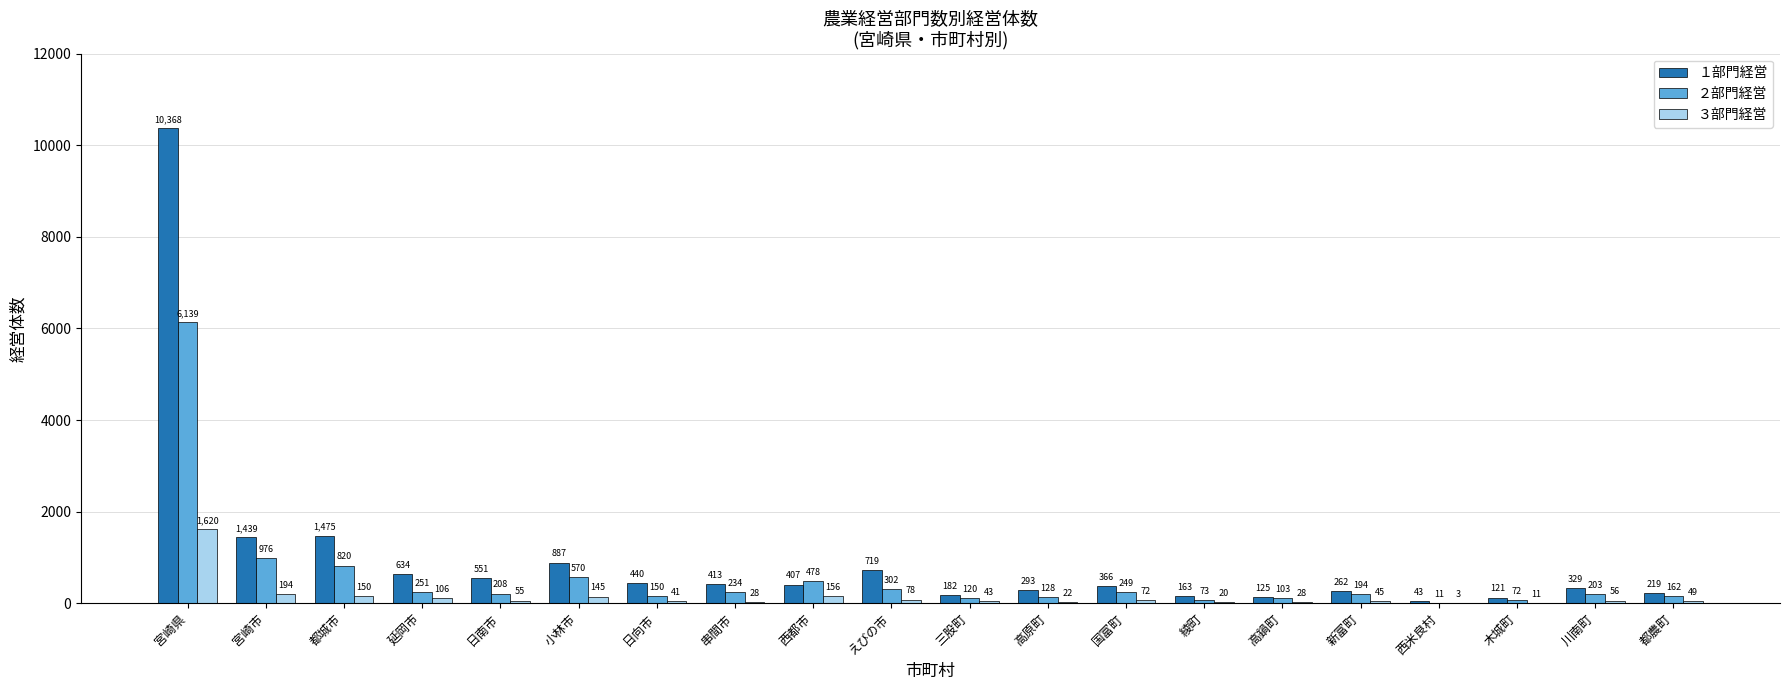

True or false: １部門経営 has a value of 413 at 串間市.

True